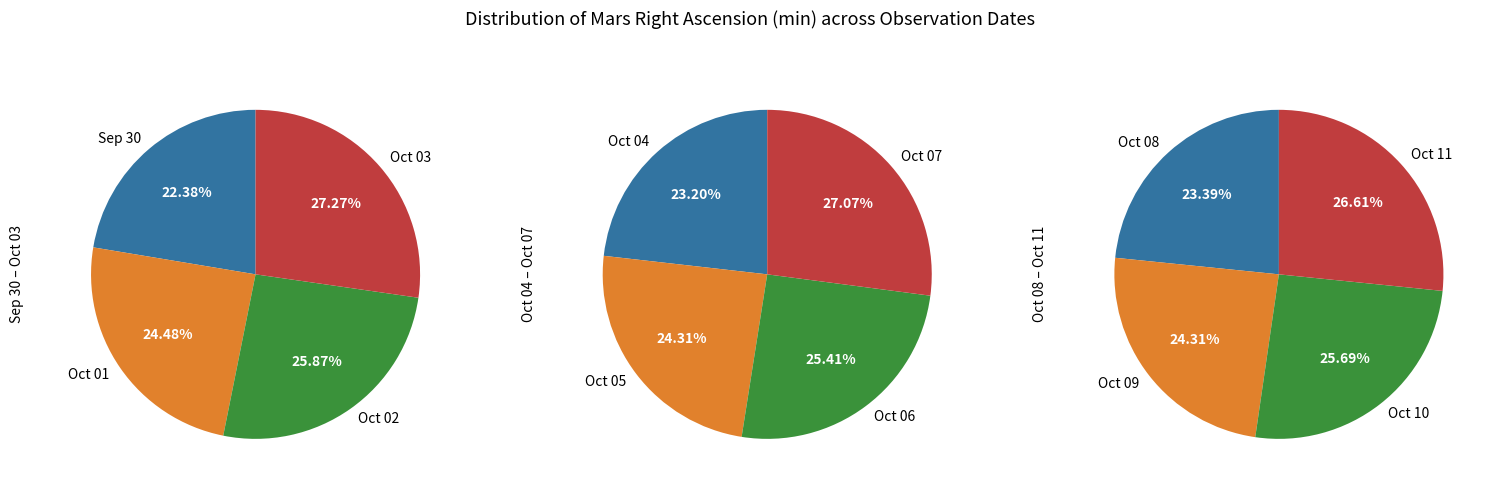

True or false: Oct 04 accounts for 2% of the total.

False